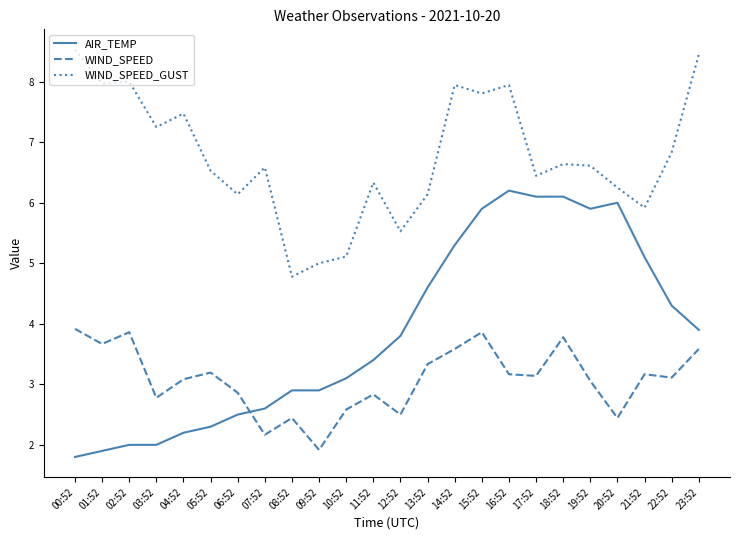

List the series in order of their overall mean, lowest first.

WIND_SPEED, AIR_TEMP, WIND_SPEED_GUST